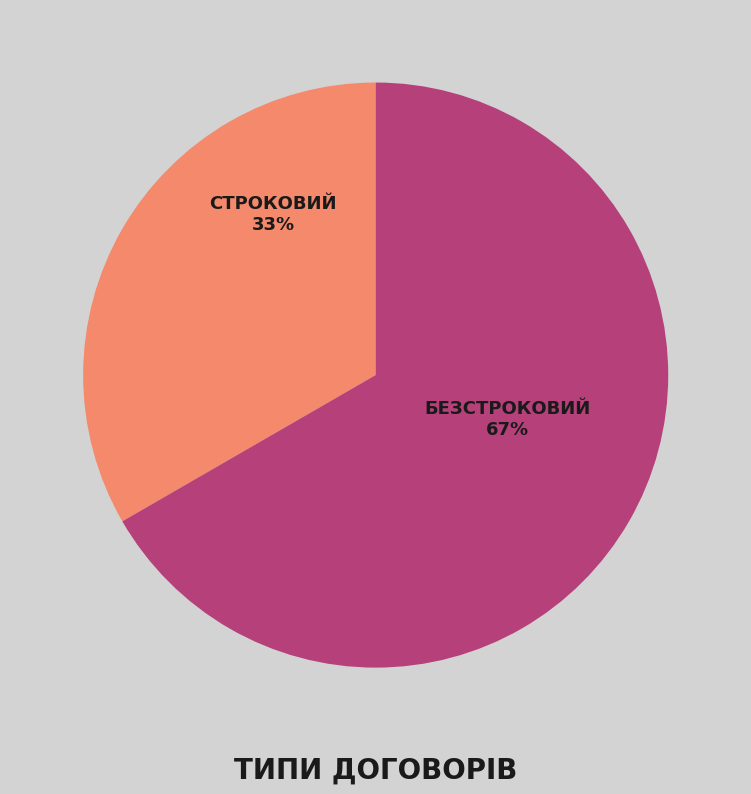

Count the number of slices in the pie.

2